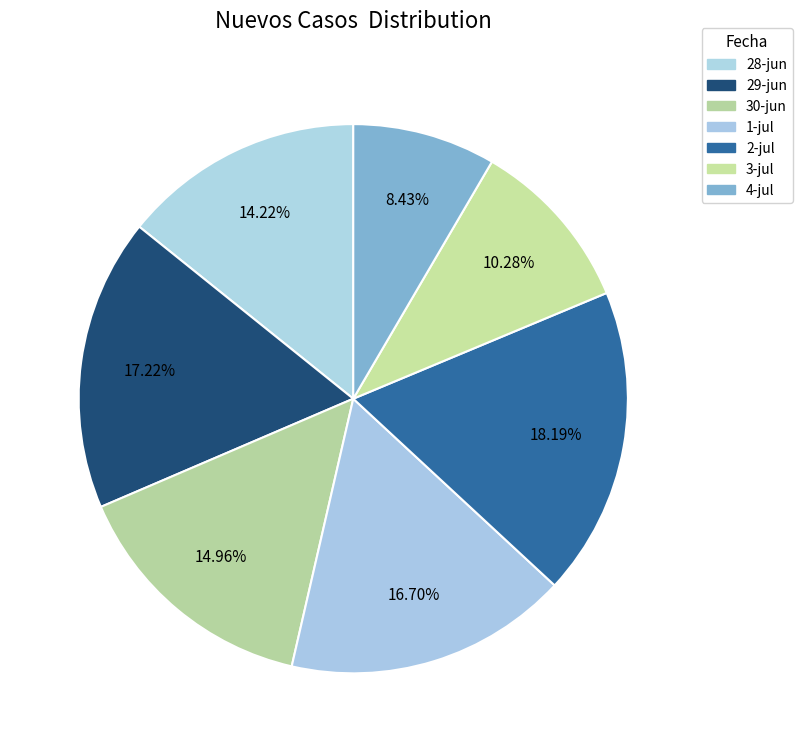

How many slices are in this pie chart?

7